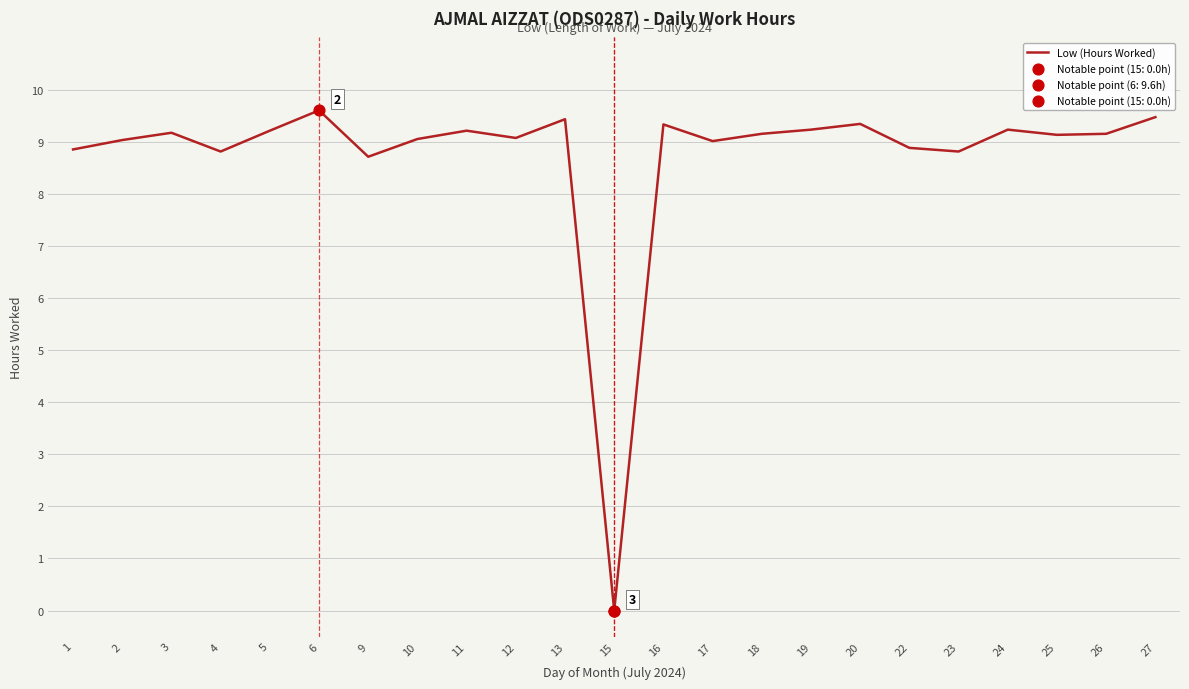

Approximately how many times larger is the value at 25 compared to 22?

1.0